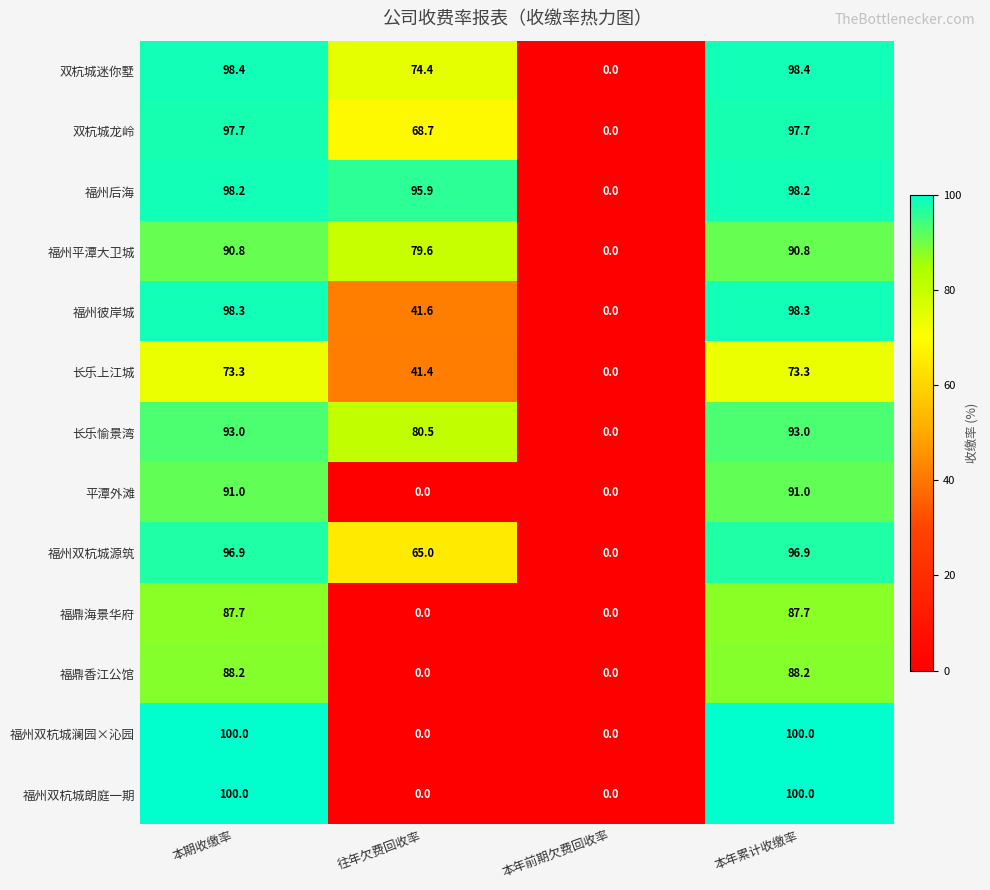

How many categories are shown in the chart?

4